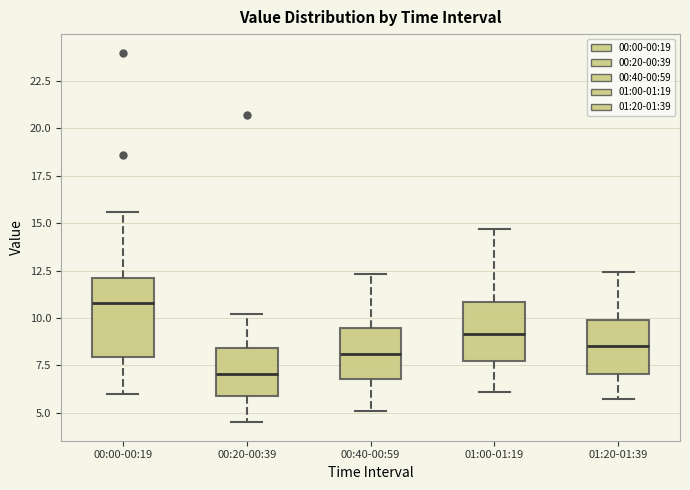

Which box is the tallest, from its lower edge to its upper edge?

00:00-00:19